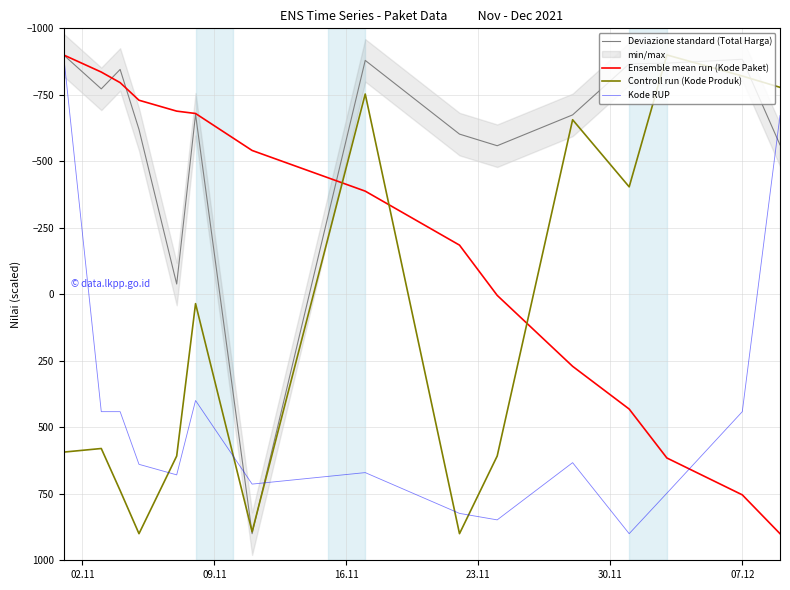

Reading right to left, what are all the values shown in this chart?

Deviazione standard (Total Harga): -561.9	-883.6	-869.0	-866.3	-674.6	-558.6	-602.3	-879.5	900.0	-676.8	-38.7	-619.8	-845.4	-772.4	-900.0
Ensemble mean run (Kode Paket): 900.0	754.0	615.4	431.4	270.7	4.0	-184.9	-387.9	-540.8	-679.8	-688.7	-729.7	-795.8	-835.6	-900.0
Controll run (Kode Produk): -778.2	-820.7	-900.0	-404.0	-656.3	608.0	900.0	-753.0	892.6	35.1	608.0	900.0	737.8	579.8	593.4
Kode RUP: -672.0	441.2	747.8	900.0	633.0	848.1	823.7	670.4	713.5	399.3	678.9	639.2	441.2	441.2	-900.0